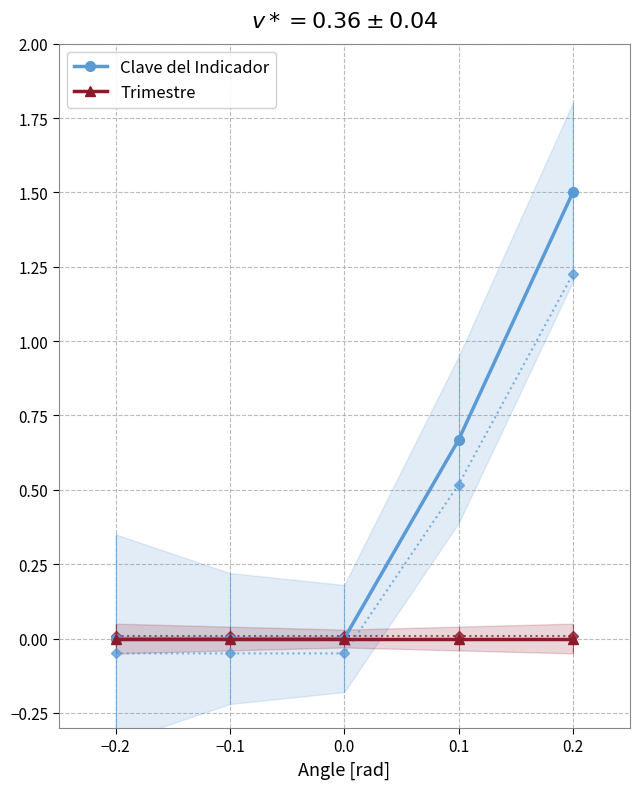

The Trimestre series shows 0.0 at 0.0. True or false?

True